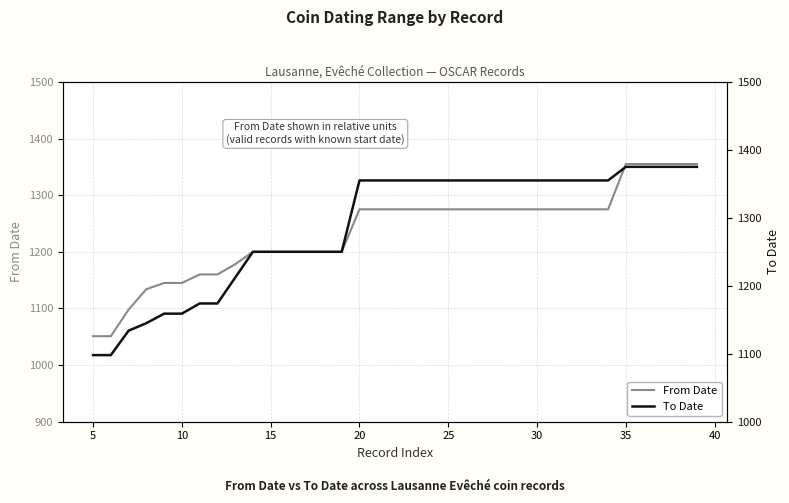

Which series has the largest total across all categories?

To Date